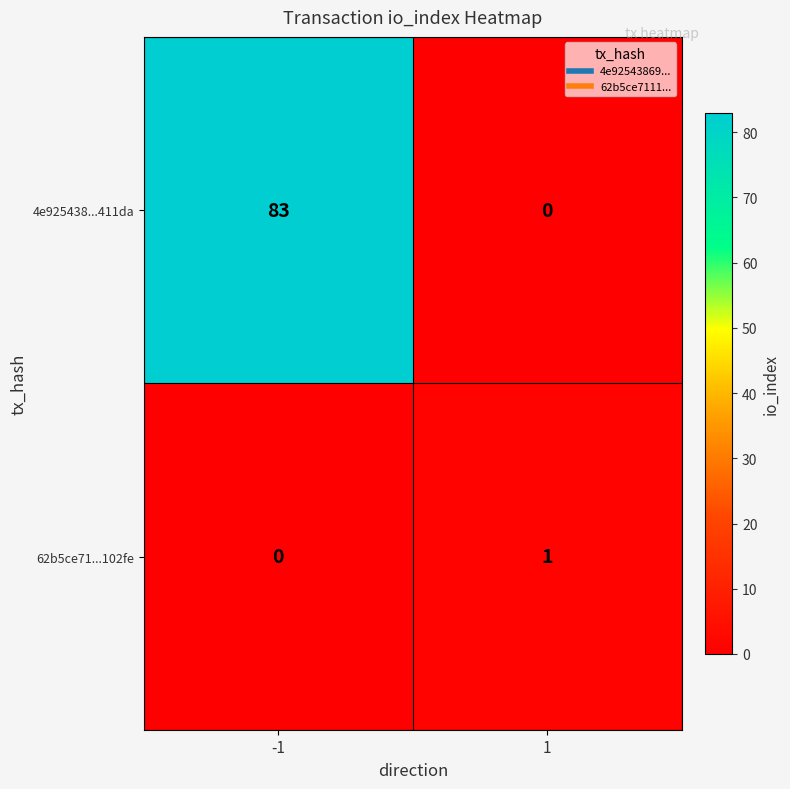

What is the sum of the 4e925438...411da values at 1 and -1?

83